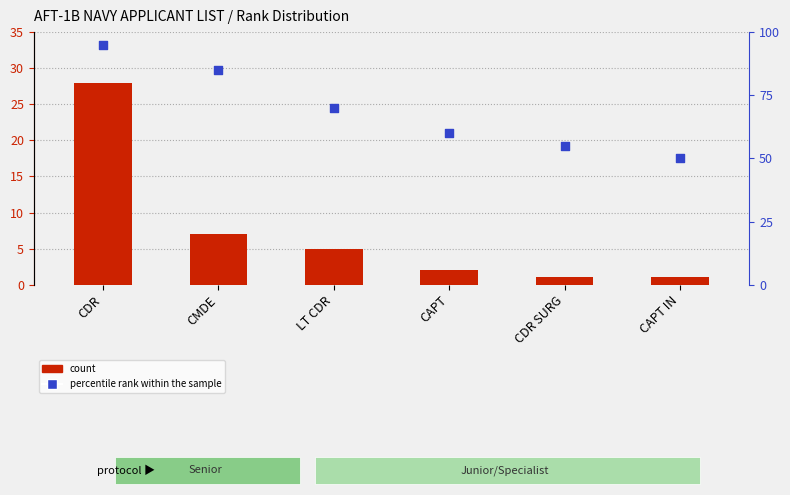

What are all the series names shown in the legend?

count, percentile rank within the sample